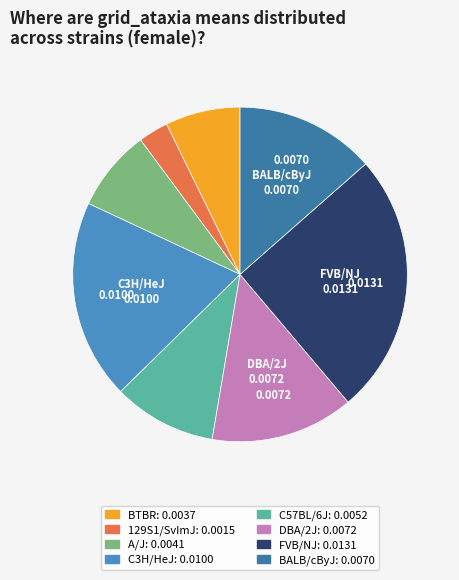

Does any single category account for the majority?

No